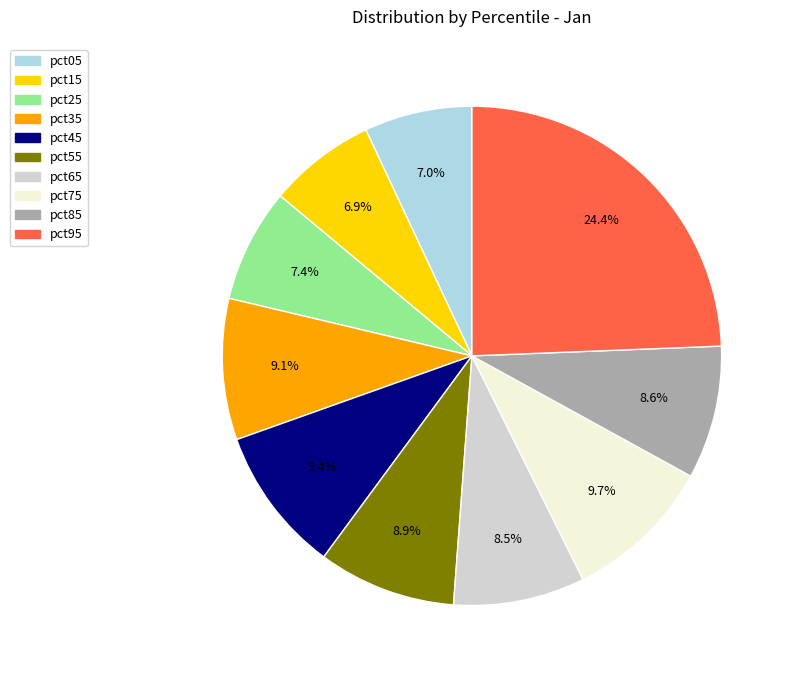

Does any single category account for the majority?

No